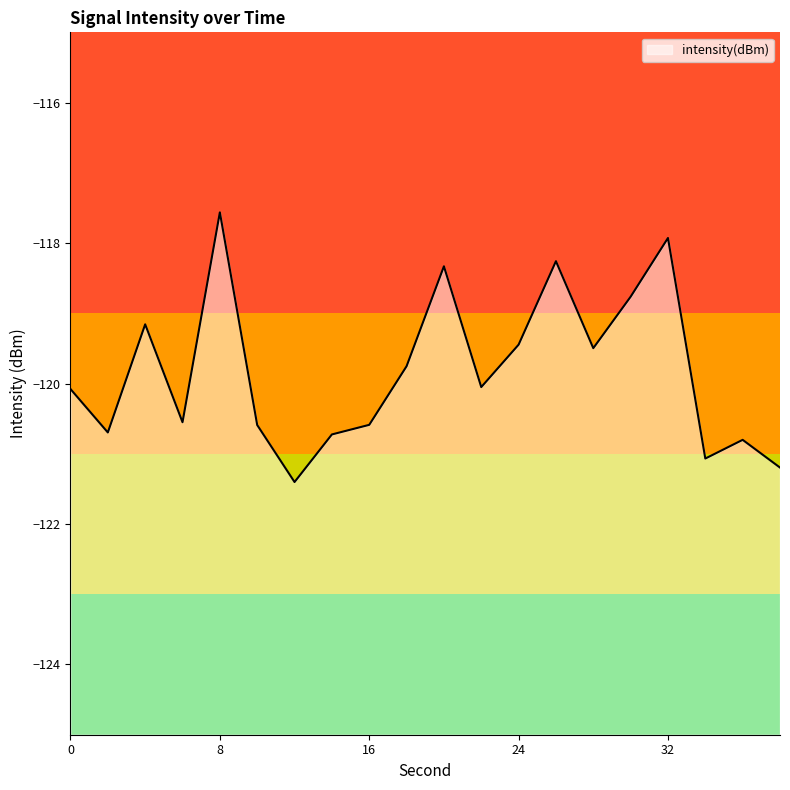

Rank the categories by value from highest to lowest.

8, 32, 26, 20, 30, 4, 24, 28, 18, 22, 0, 6, 16, 10, 2, 14, 36, 34, 38, 12